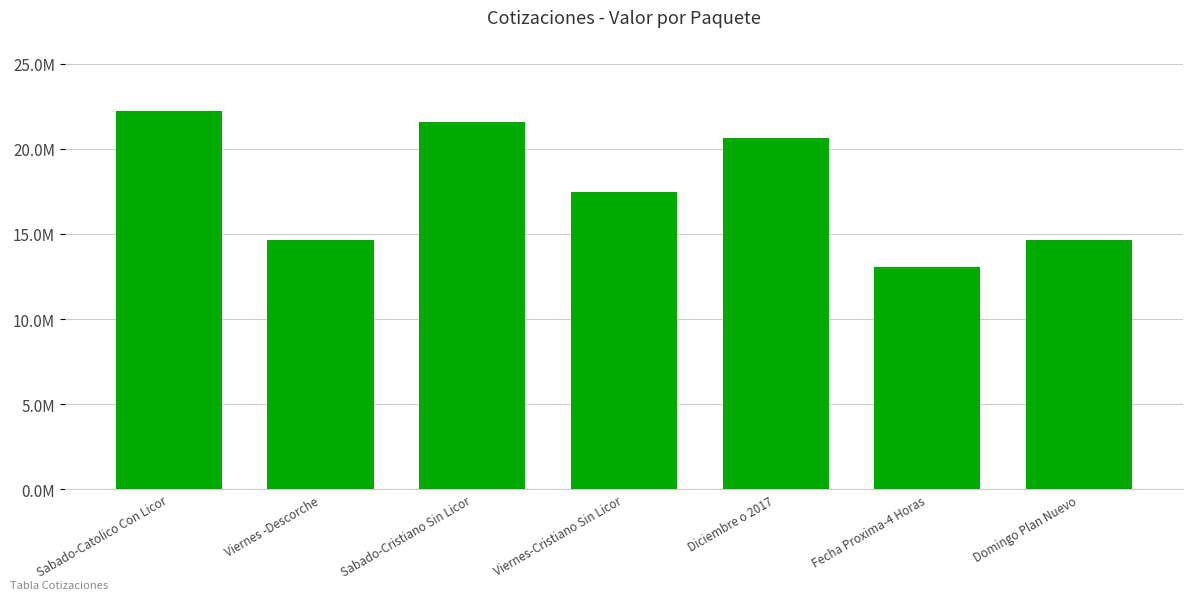

What is the change in value from Sabado-Cristiano Sin Licor to Viernes-Cristiano Sin Licor?

-4115000